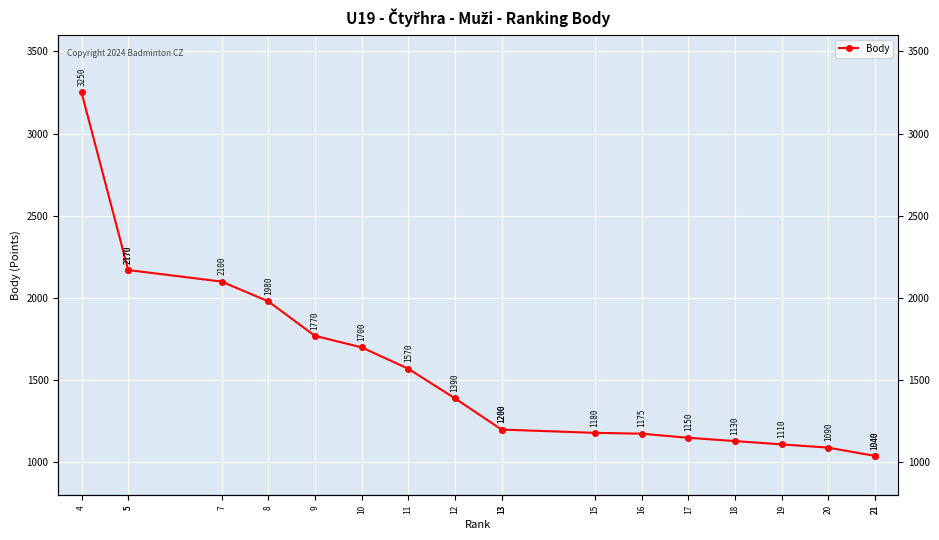

List the labels in order of value, smallest first.

21, 21, 20, 19, 18, 17, 16, 15, 13, 13, 12, 11, 10, 9, 8, 7, 5, 5, 4